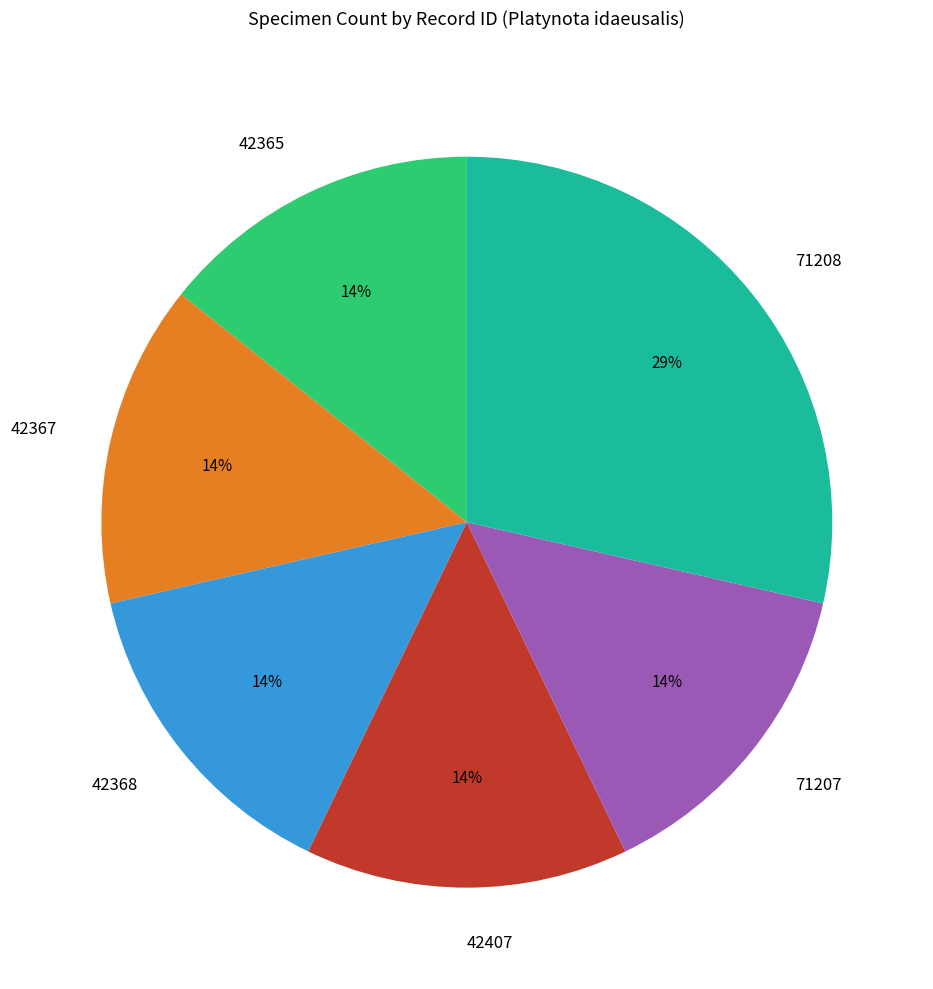

What is the largest slice in the pie chart?

71208